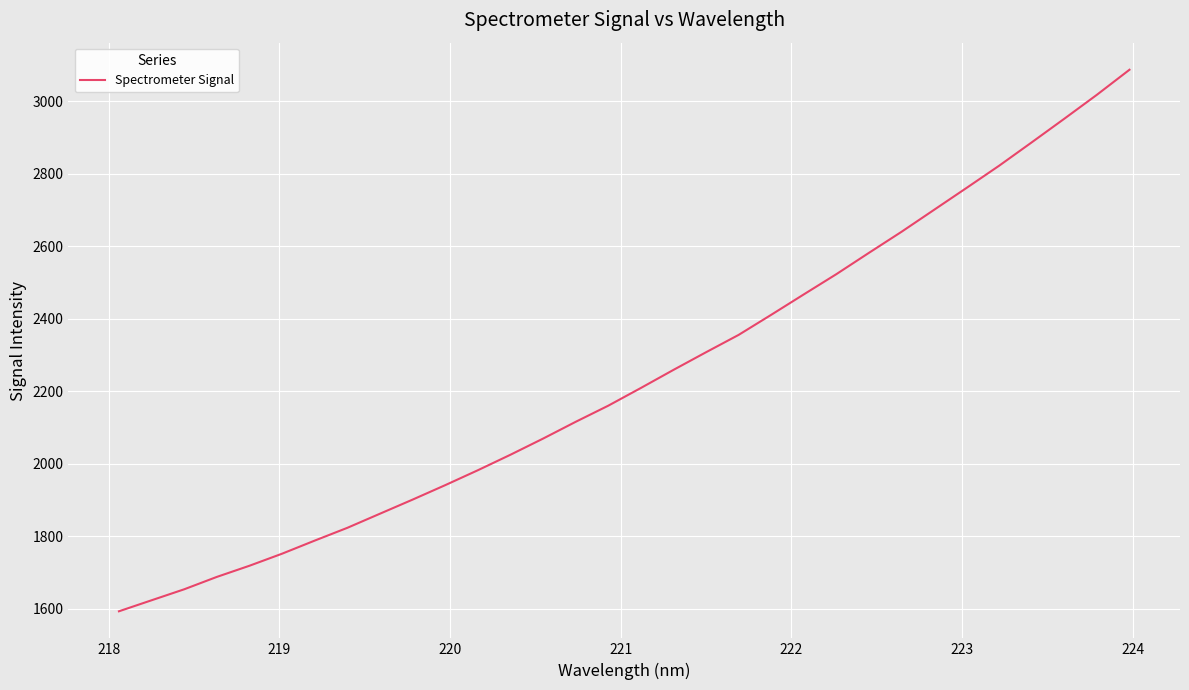

True or false: the data has more than 2 interior local peaks.

False